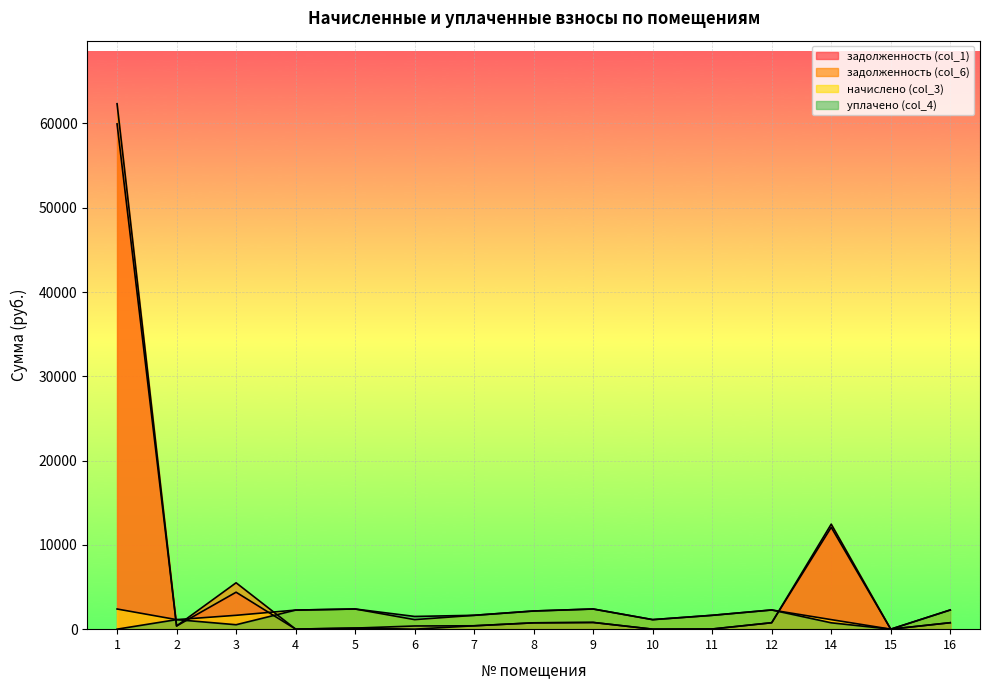

Which category has the lowest value in the уплачено (col_4) series?

1